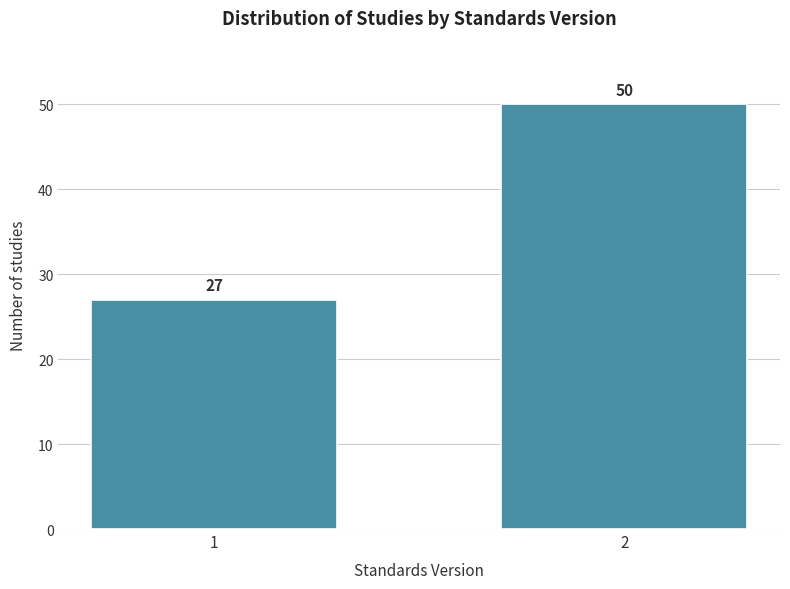

Reading right to left, extract all data points from this chart.

2=50	1=27